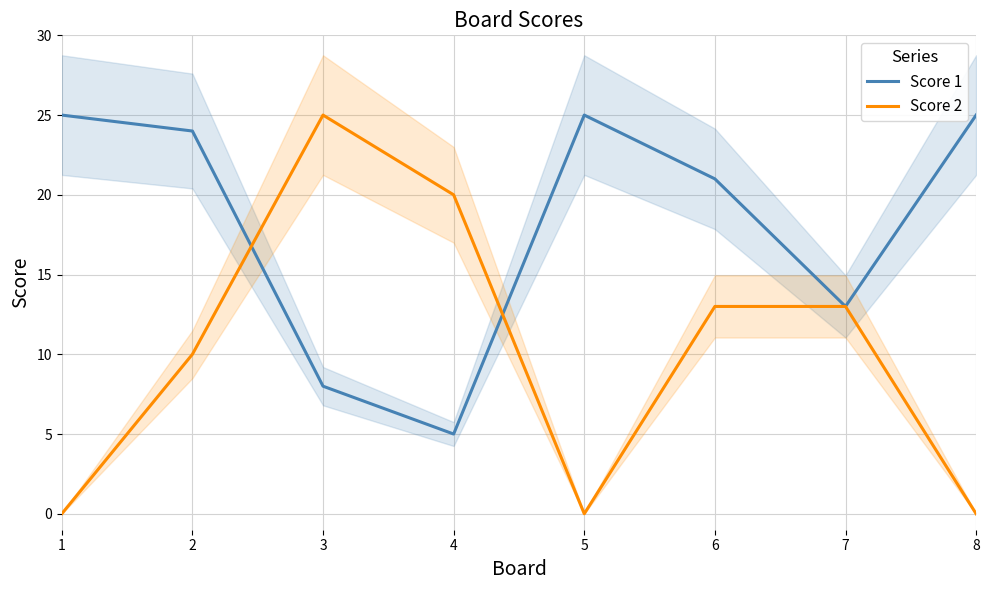

How many interior local valleys does the Score 1 series have?

2